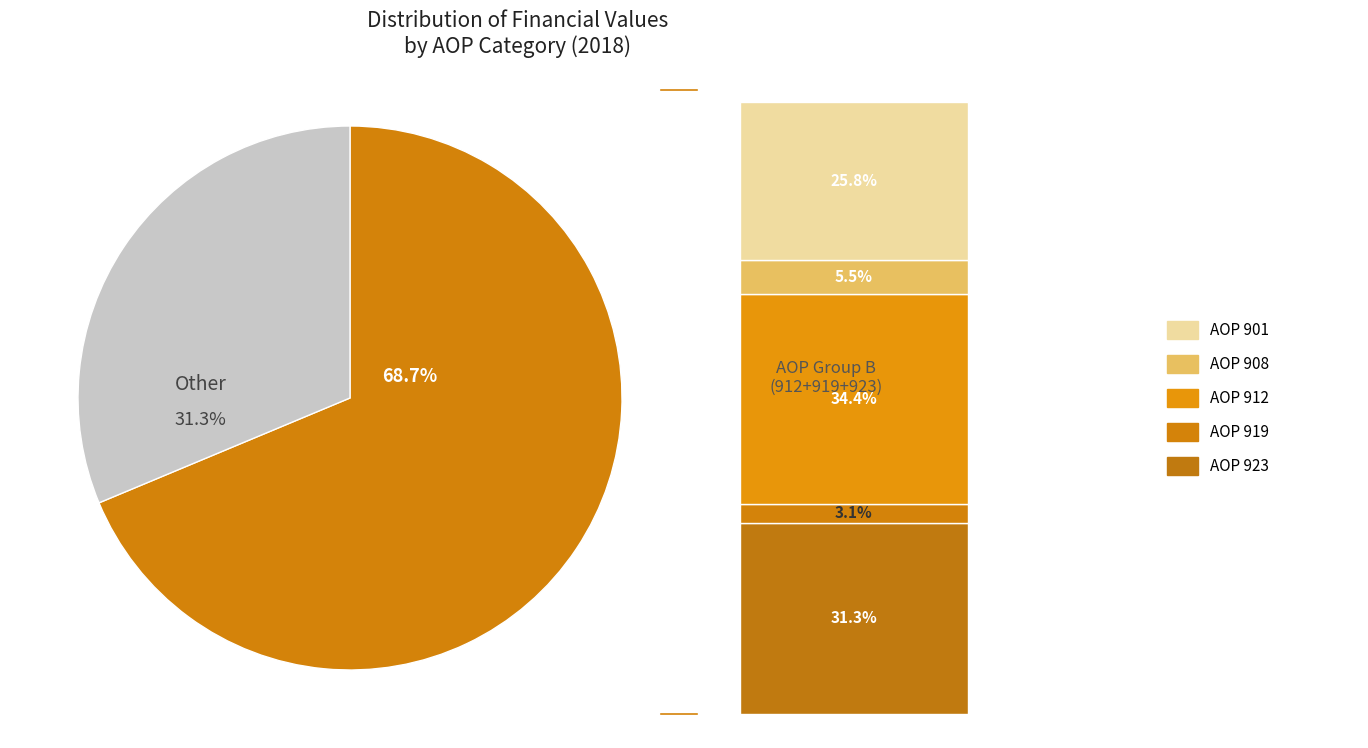

True or false: AOP 923 accounts for 24% of the total.

False